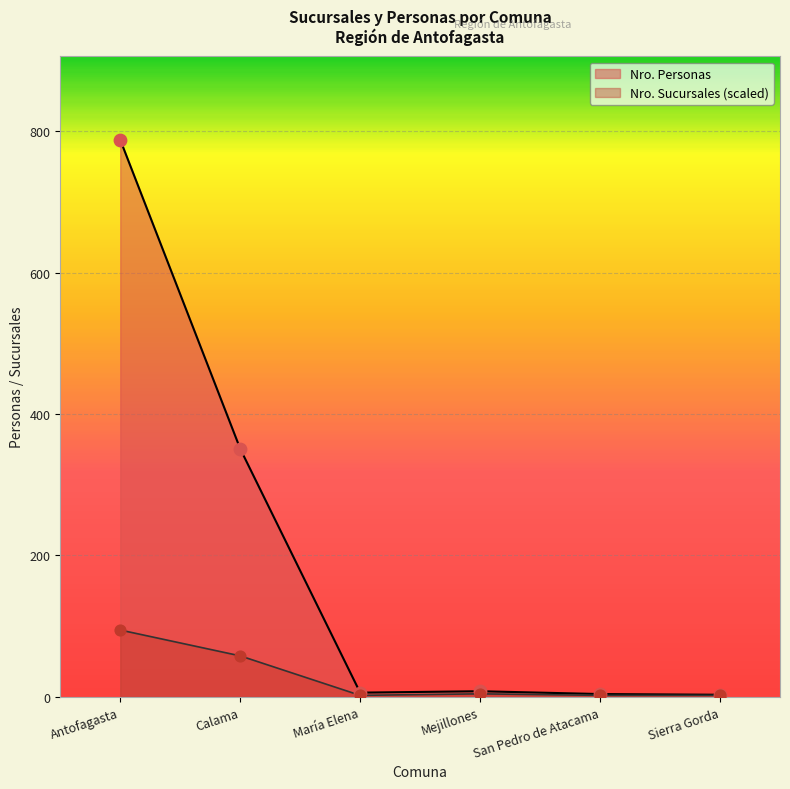

Which series reaches the maximum Y coordinate?

Nro. Personas